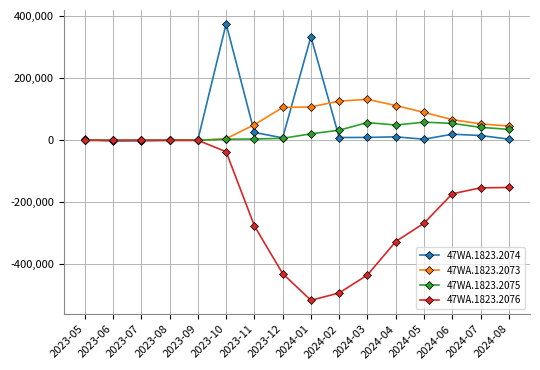

What is the value of the 47WA.1823.2074 point at the 1st from the left?

2801.4